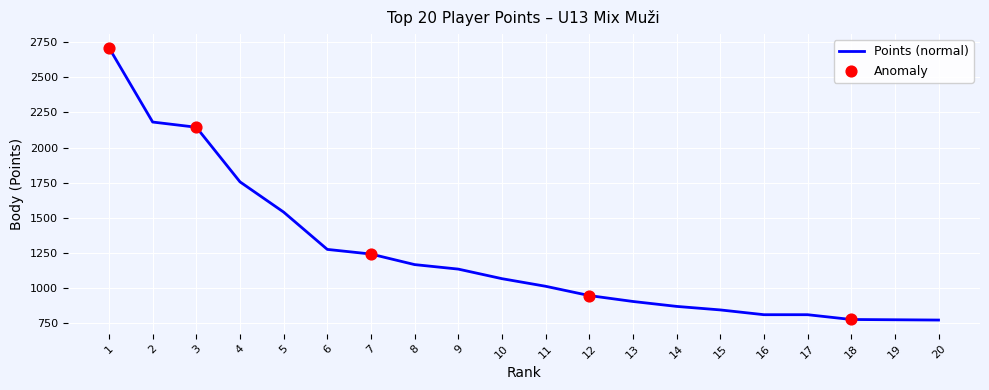

Approximately how many times larger is the value at 12 compared to 20?

1.2